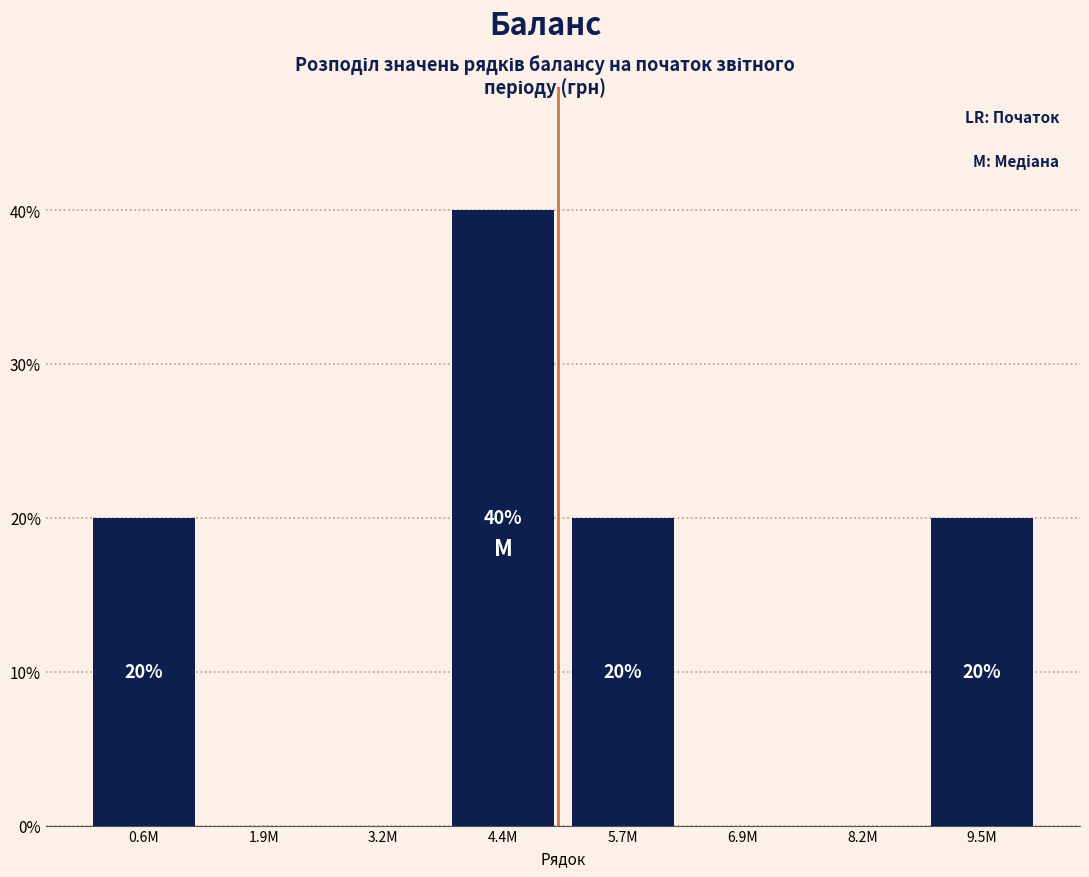

Reading left to right, extract all data points from this chart.

0.6M=20	1.9M=0	3.2M=0	4.4M=40	5.7M=20	6.9M=0	8.2M=0	9.5M=20